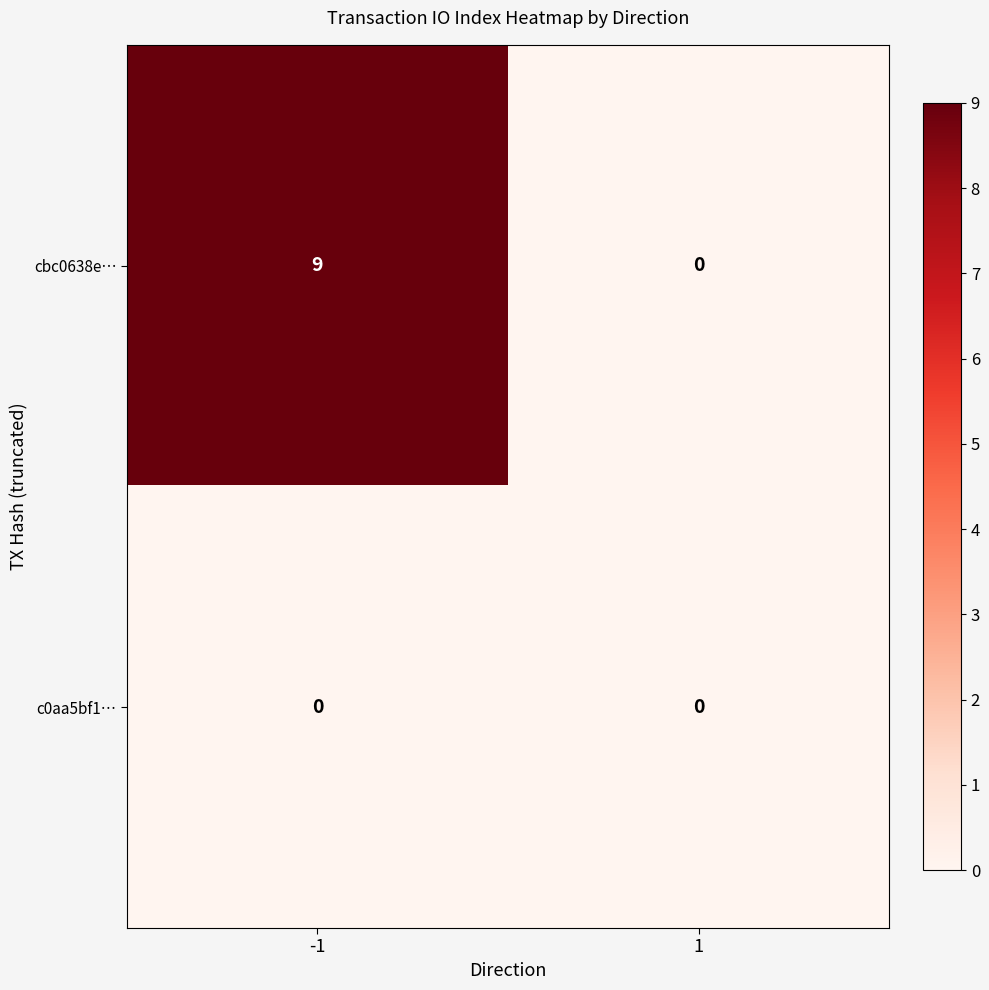

What is the maximum value shown in the chart?

9